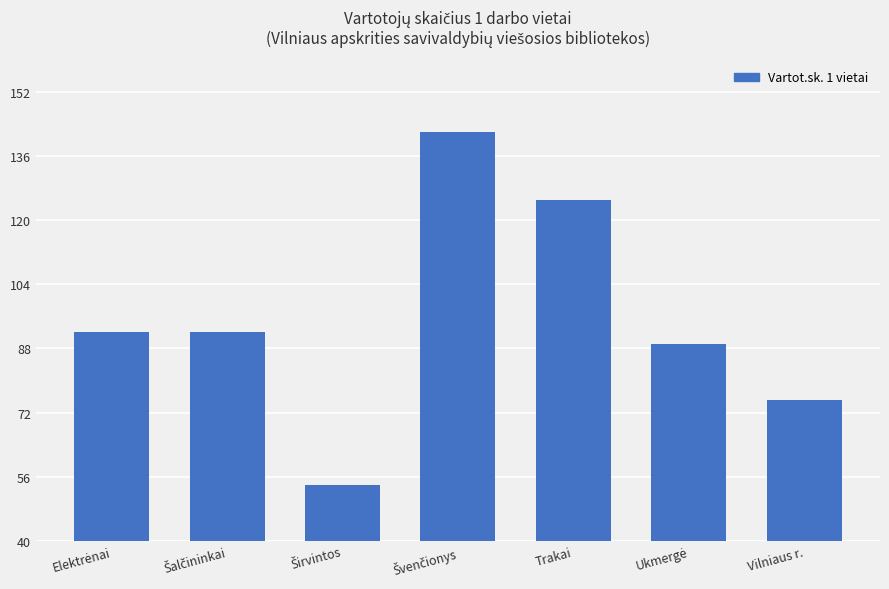

The chart shows a value of 125.0 at Trakai. True or false?

True